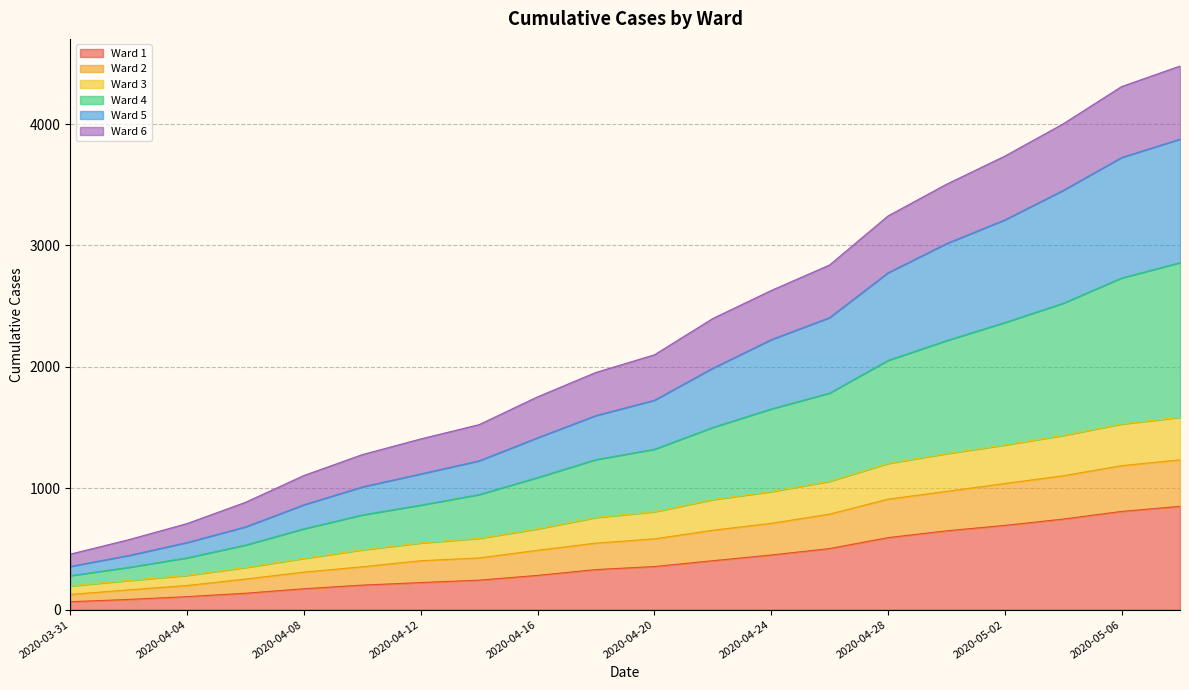

True or false: Ward 5 and Ward 2 cross at least once.

False